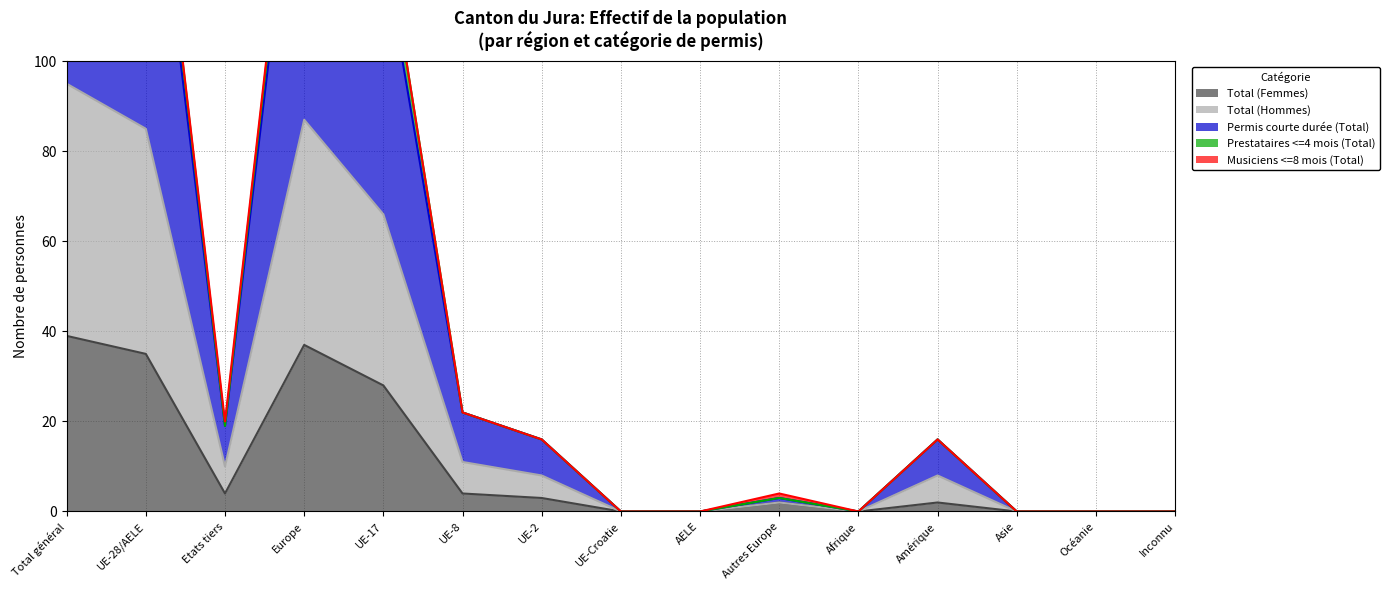

In Permis courte durée (Total), how many points are lower than both neighbors (excluding endpoints)?

2